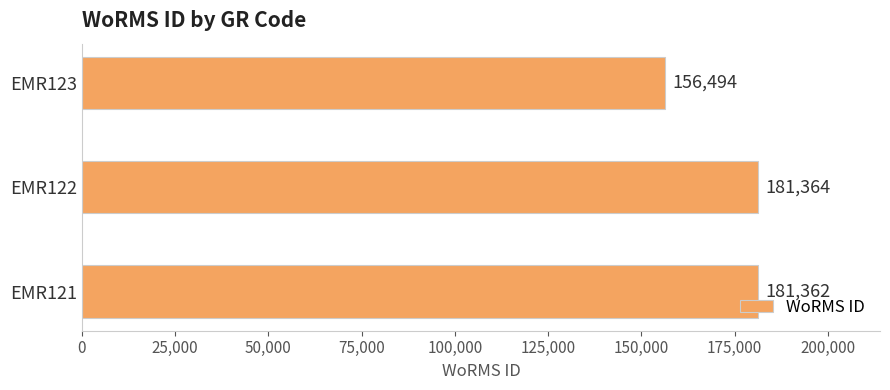

Between EMR122 and EMR121, which is larger?

EMR122